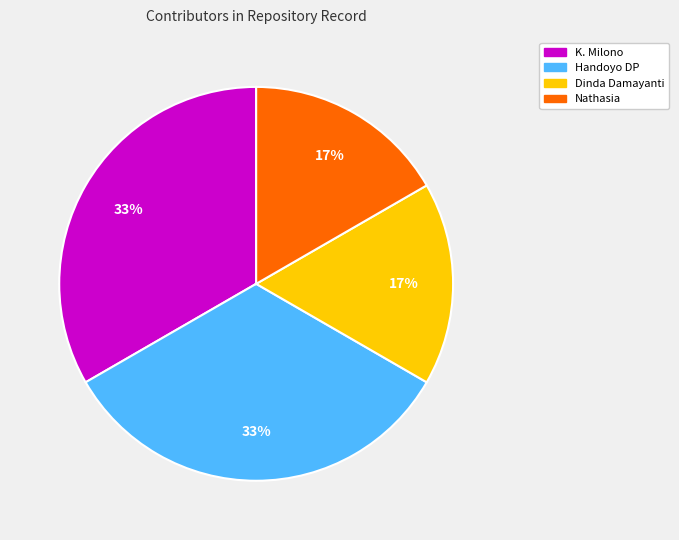

The K. Milono slice represents 26% of the pie. True or false?

False